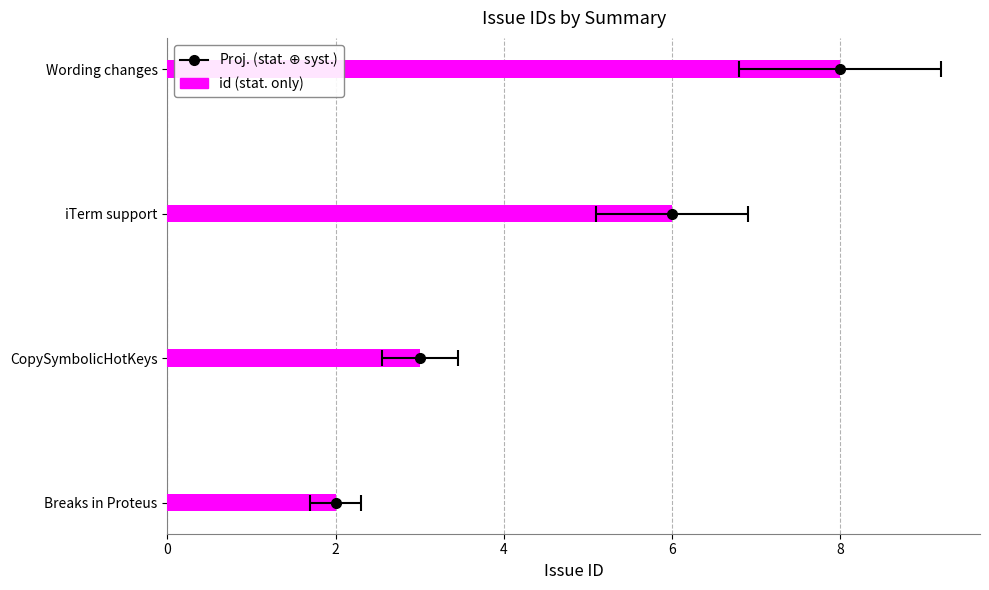

What is the smallest value displayed?

2